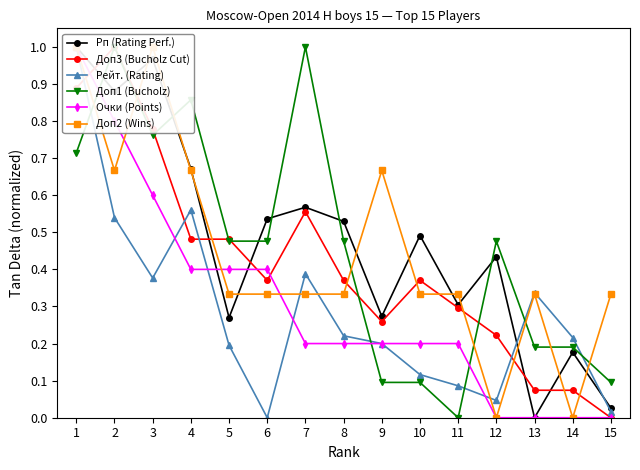

Reading left to right, what are all the values shown in this chart?

Рп (Rating Perf.): 1=1.0	2=0.9	3=1.0	4=0.7	5=0.3	6=0.5	7=0.6	8=0.5	9=0.3	10=0.5	11=0.3	12=0.4	13=0.0	14=0.2	15=0.0
Доп3 (Bucholz Cut): 1=0.9	2=1.0	3=0.8	4=0.5	5=0.5	6=0.4	7=0.6	8=0.4	9=0.3	10=0.4	11=0.3	12=0.2	13=0.1	14=0.1	15=0.0
Рейт. (Rating): 1=1.0	2=0.5	3=0.4	4=0.6	5=0.2	6=0.0	7=0.4	8=0.2	9=0.2	10=0.1	11=0.1	12=0.0	13=0.3	14=0.2	15=0.0
Доп1 (Bucholz): 1=0.7	2=1.0	3=0.8	4=0.9	5=0.5	6=0.5	7=1.0	8=0.5	9=0.1	10=0.1	11=0.0	12=0.5	13=0.2	14=0.2	15=0.1
Очки (Points): 1=1.0	2=0.8	3=0.6	4=0.4	5=0.4	6=0.4	7=0.2	8=0.2	9=0.2	10=0.2	11=0.2	12=0.0	13=0.0	14=0.0	15=0.0
Доп2 (Wins): 1=1.0	2=0.7	3=1.0	4=0.7	5=0.3	6=0.3	7=0.3	8=0.3	9=0.7	10=0.3	11=0.3	12=0.0	13=0.3	14=0.0	15=0.3